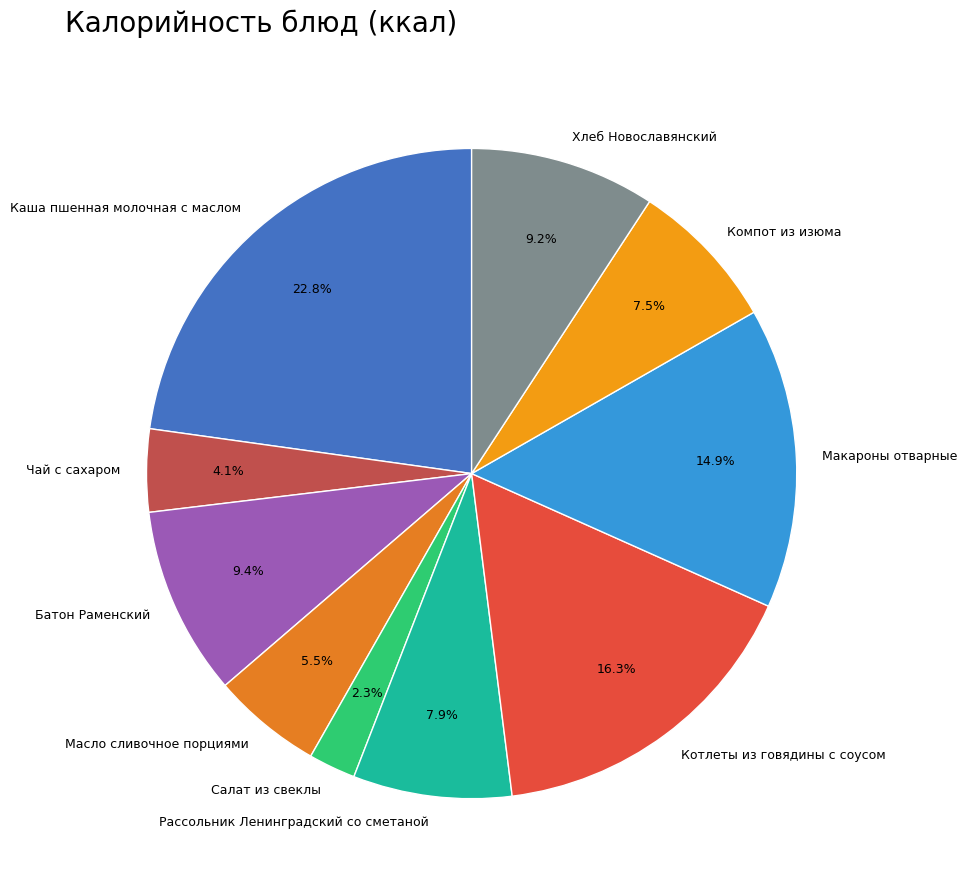

Does any single category account for the majority?

No